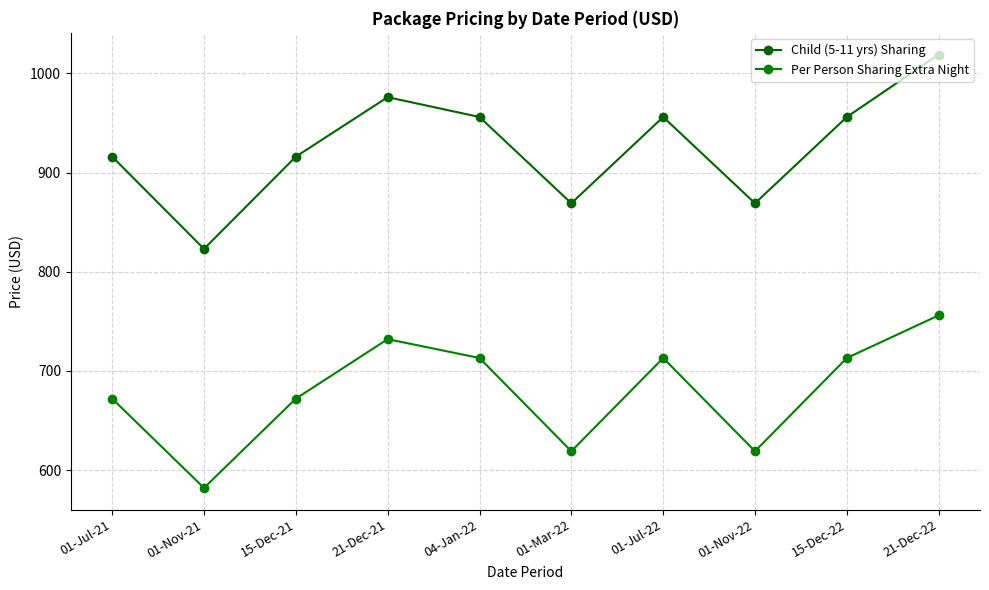

True or false: Child (5-11 yrs) Sharing and Per Person Sharing Extra Night intersect in this chart.

False